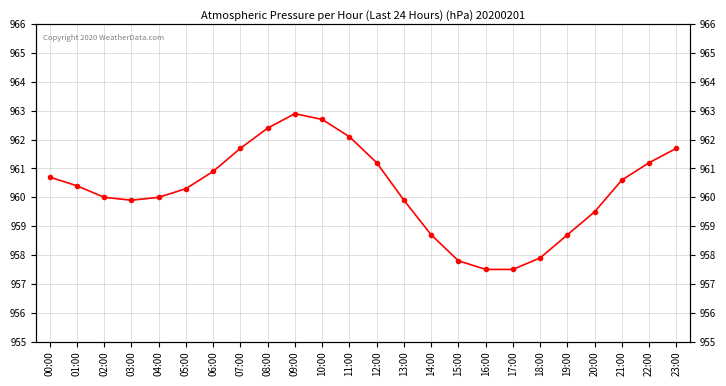

List the labels in order of value, smallest first.

16:00, 17:00, 15:00, 18:00, 14:00, 19:00, 20:00, 03:00, 13:00, 02:00, 04:00, 05:00, 01:00, 21:00, 00:00, 06:00, 12:00, 22:00, 07:00, 23:00, 11:00, 08:00, 10:00, 09:00